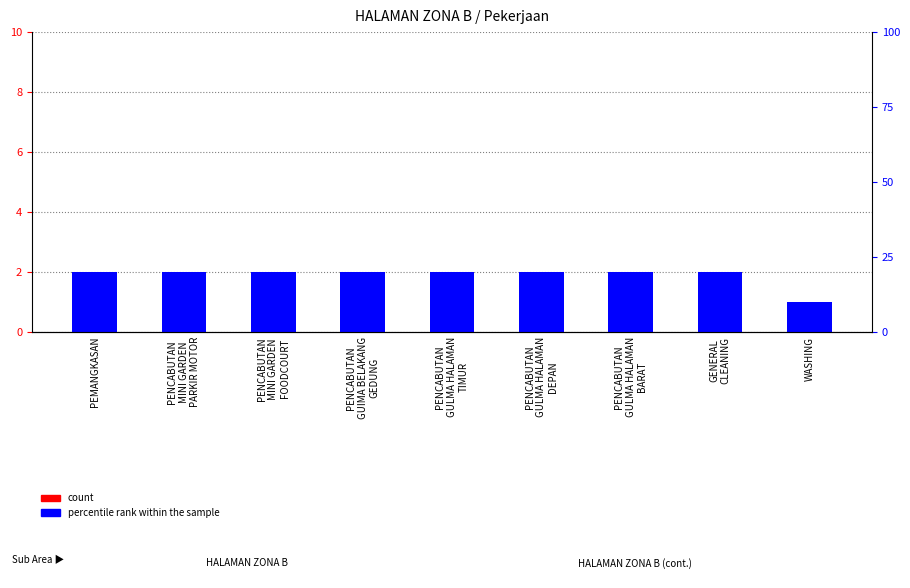

Count the count values in the range 1 to 2.

9